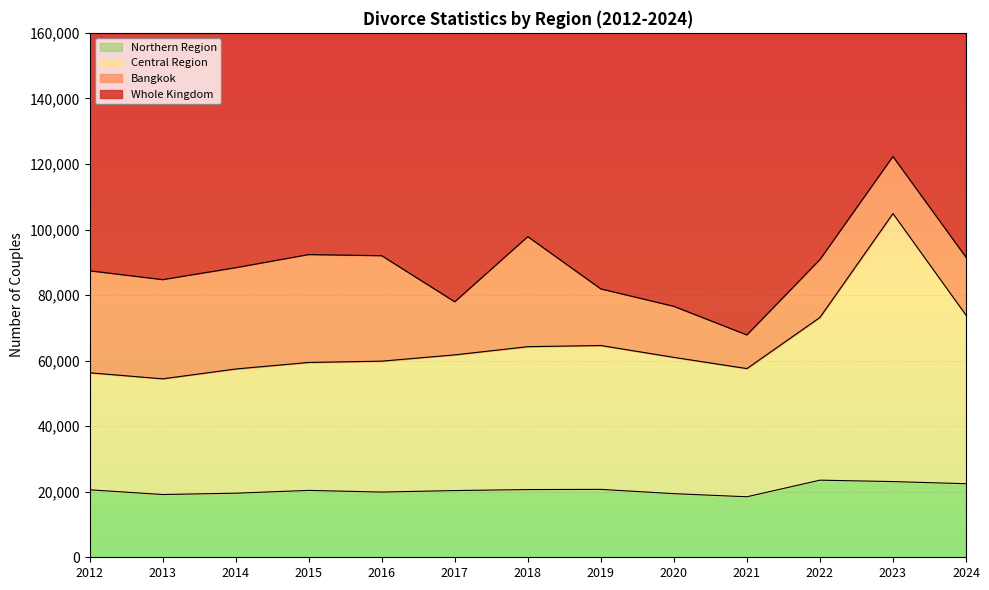

How many interior local valleys does the Northern Region series have?

3